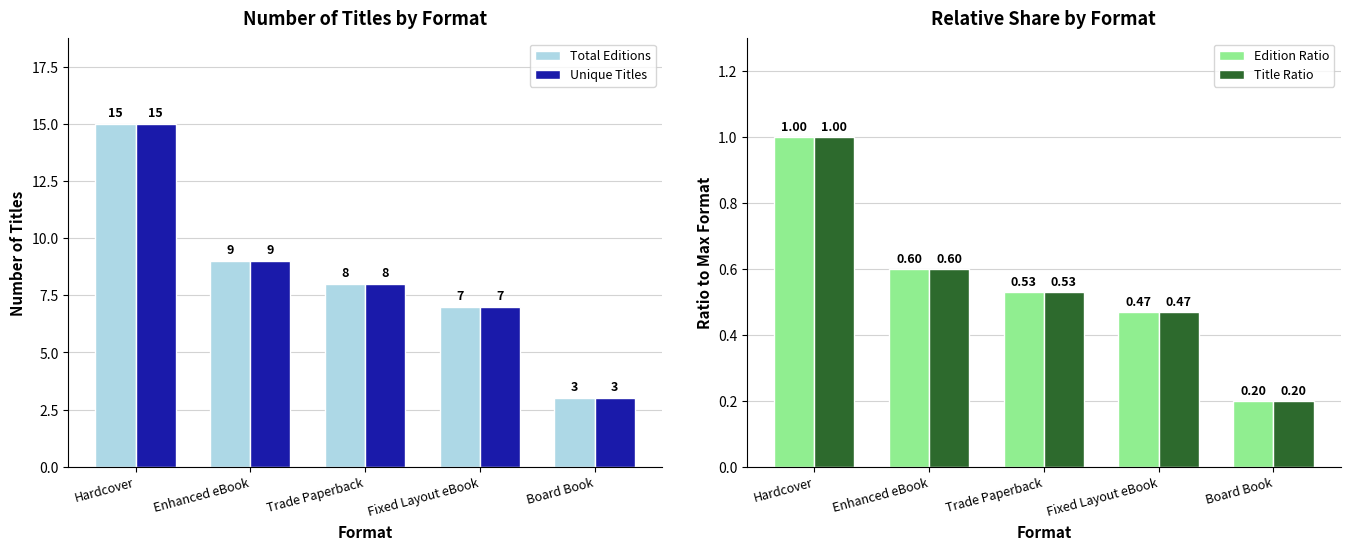

Which category has the lowest value in the Unique Titles series?

Board Book